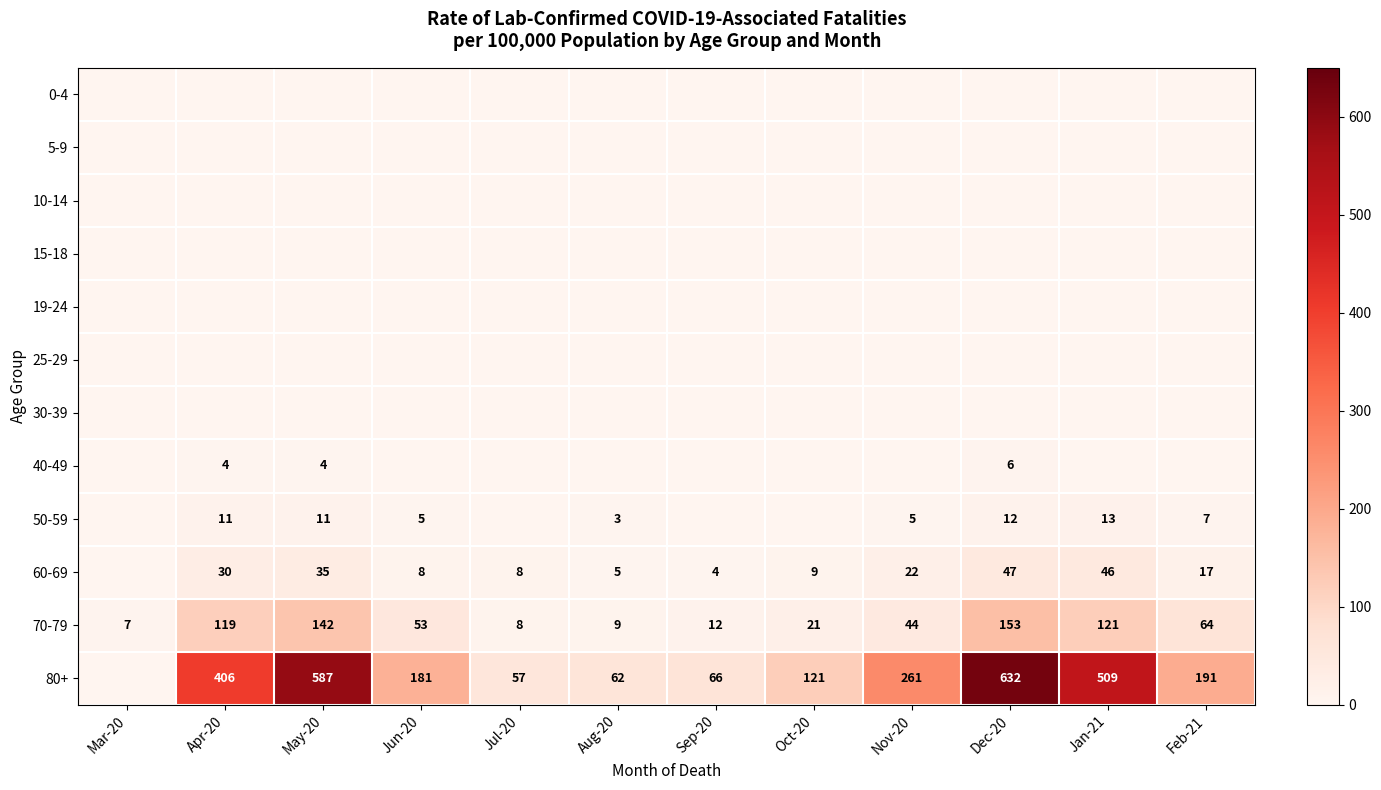

Is the value of 60-69 at Apr-20 greater than the value of 80+ at Aug-20?

No